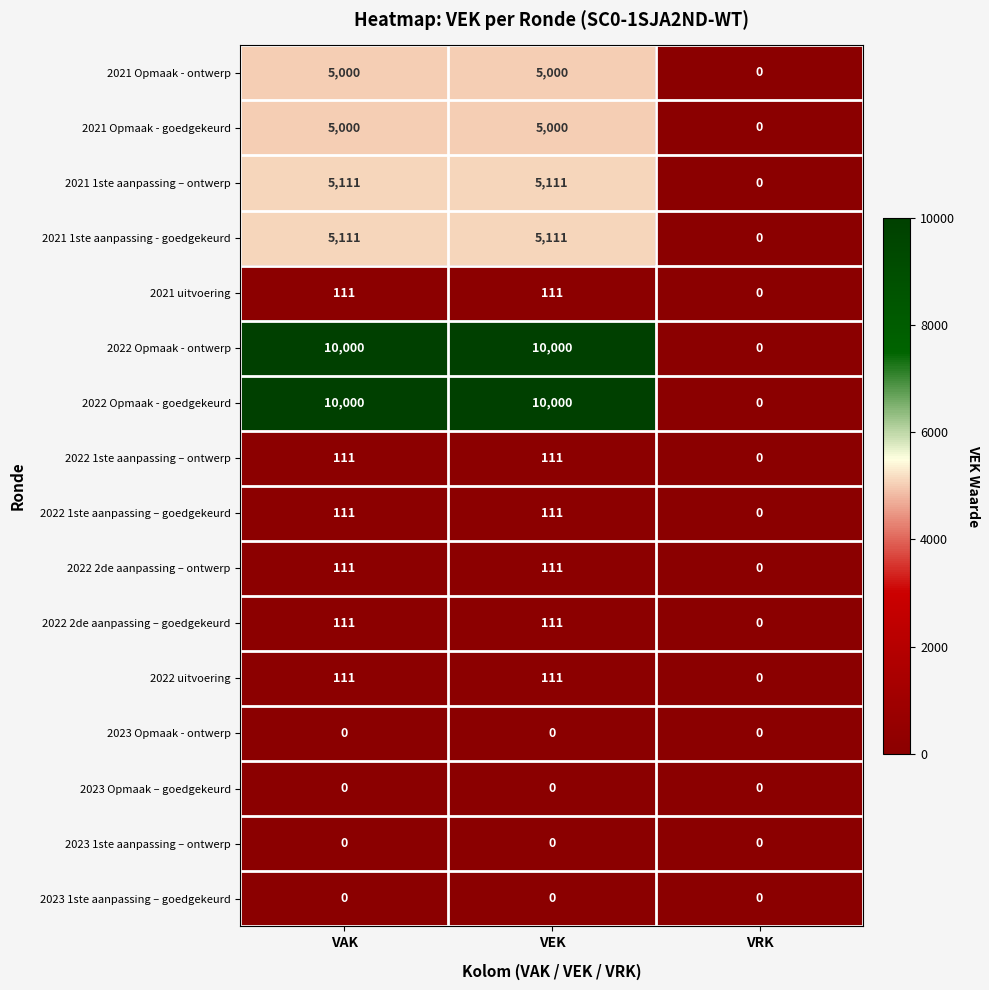

What is the sum of the 2021 1ste aanpassing - goedgekeurd values at VRK and VEK?

5111